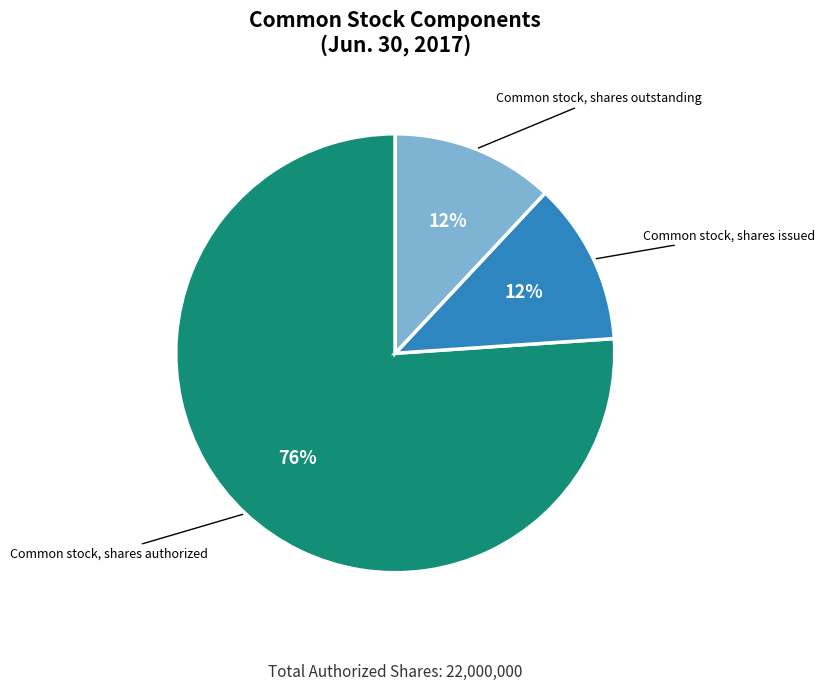

To the nearest percent, what is the average slice percentage?

33%